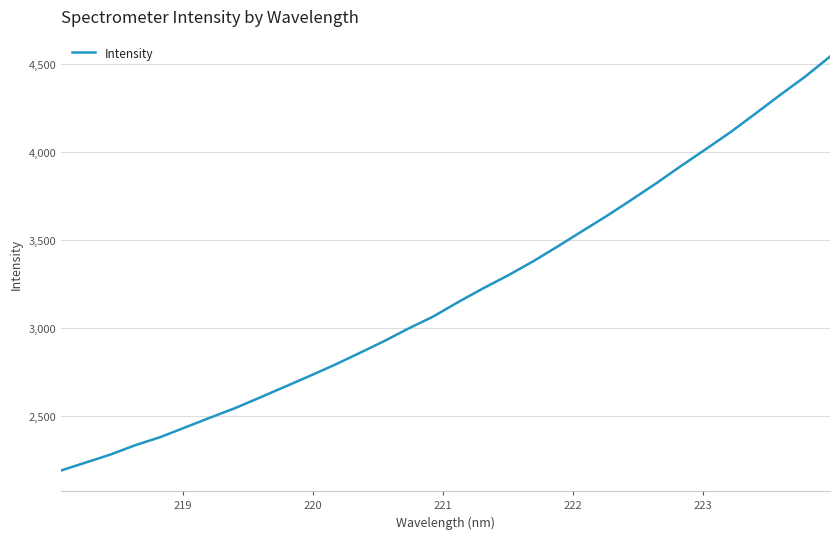

What is the greatest value displayed?

4541.2